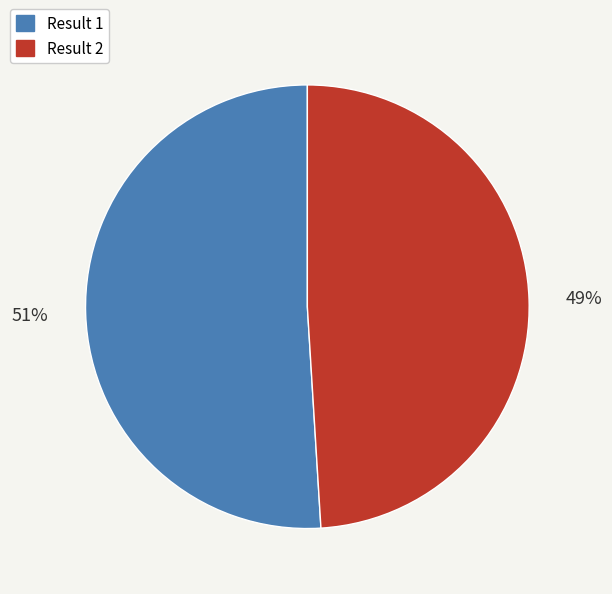

The Result 1 slice represents 51% of the pie. True or false?

True